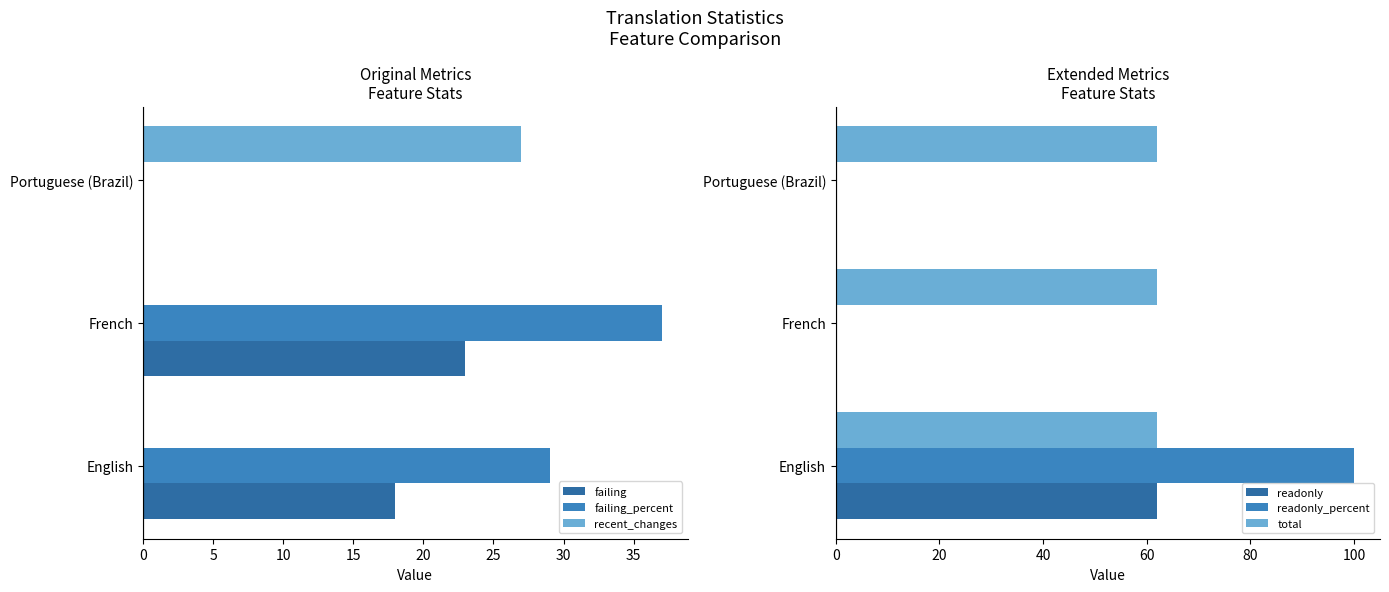

Is the value of recent_changes at French greater than the value of readonly_percent at English?

No